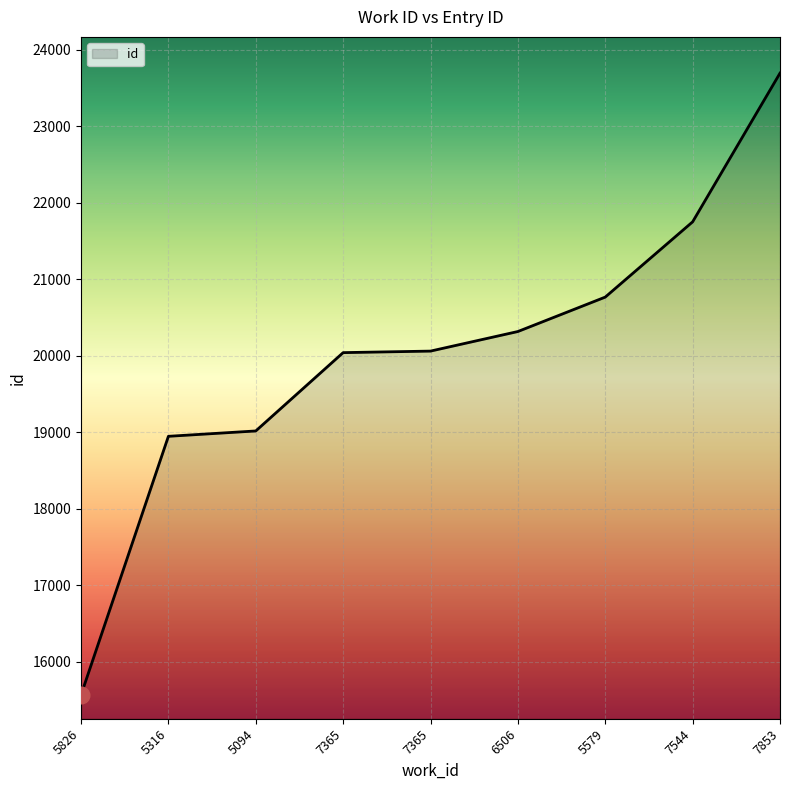

Which category has the lowest value across all series?

5826